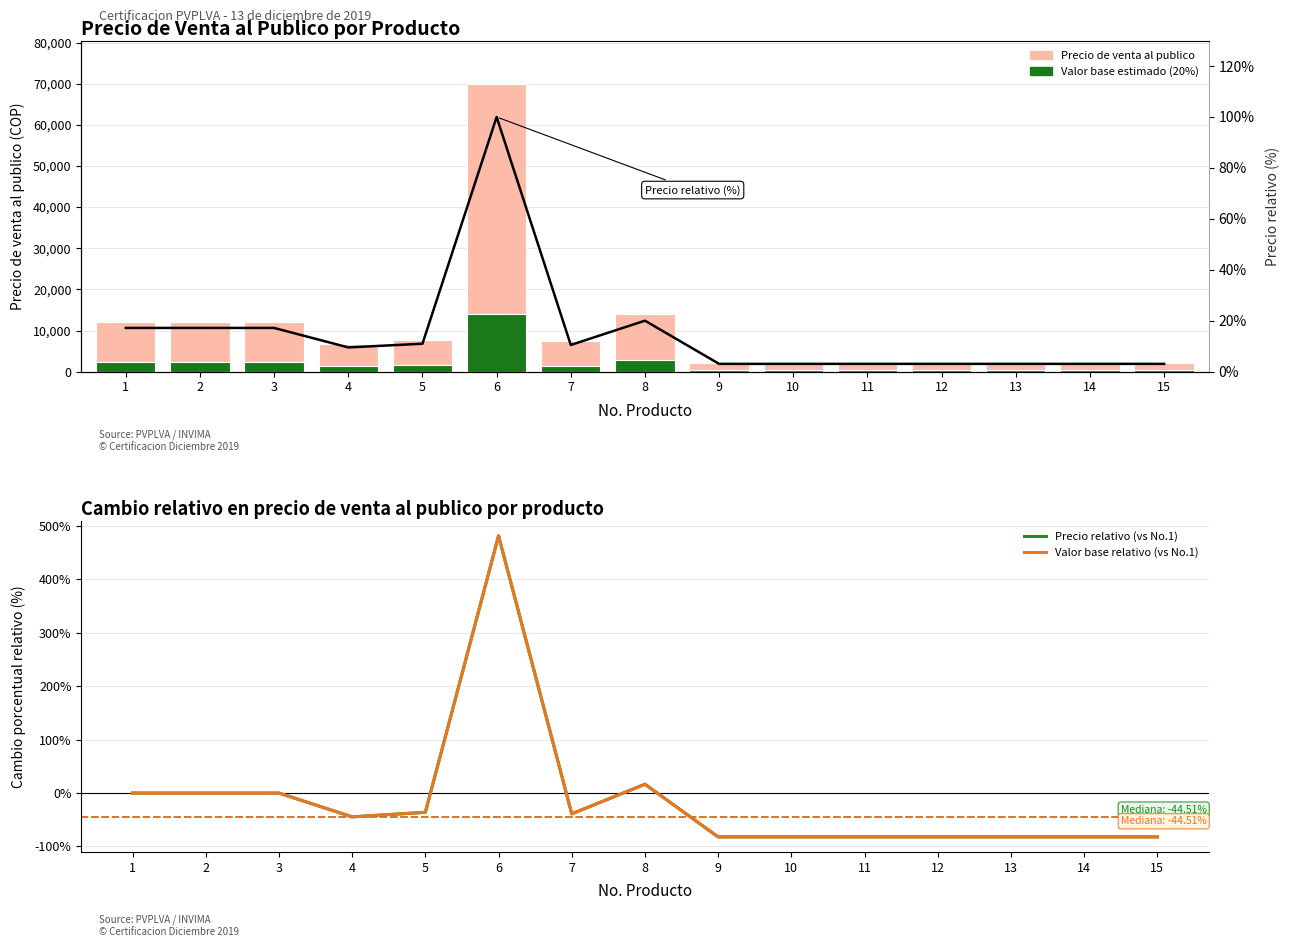

Which label corresponds to the largest value in the chart?

6